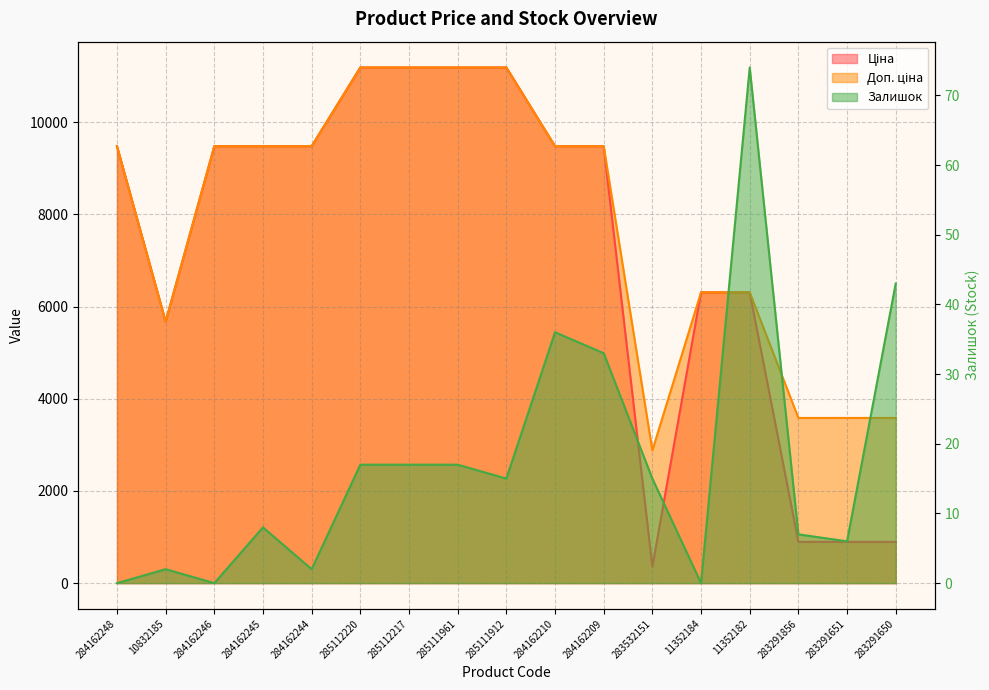

What position from the right is 284162210?

8